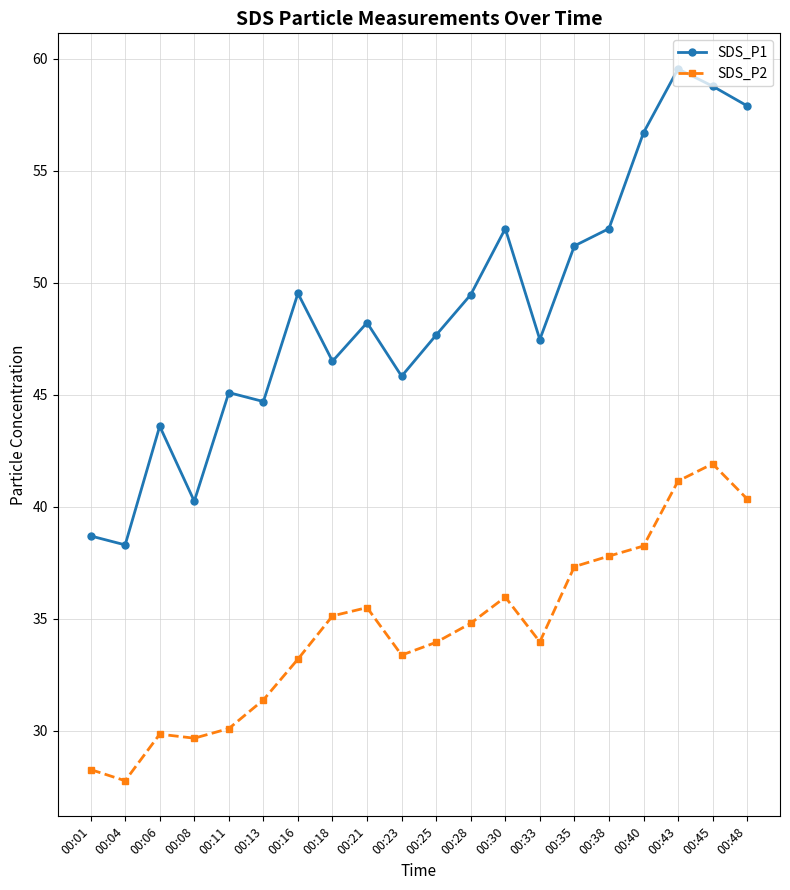

Is the value of SDS_P1 at 00:16 greater than the value of SDS_P2 at 00:33?

Yes